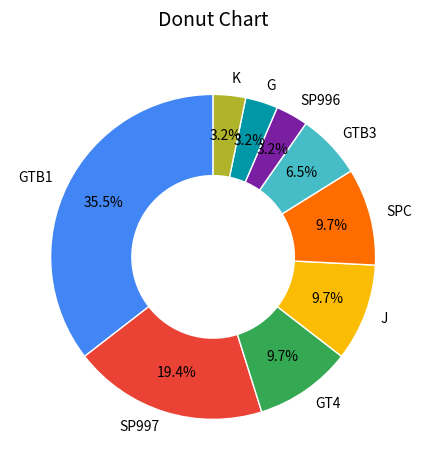

Approximately how many times larger is the value at GTB1 compared to SP997?

1.8